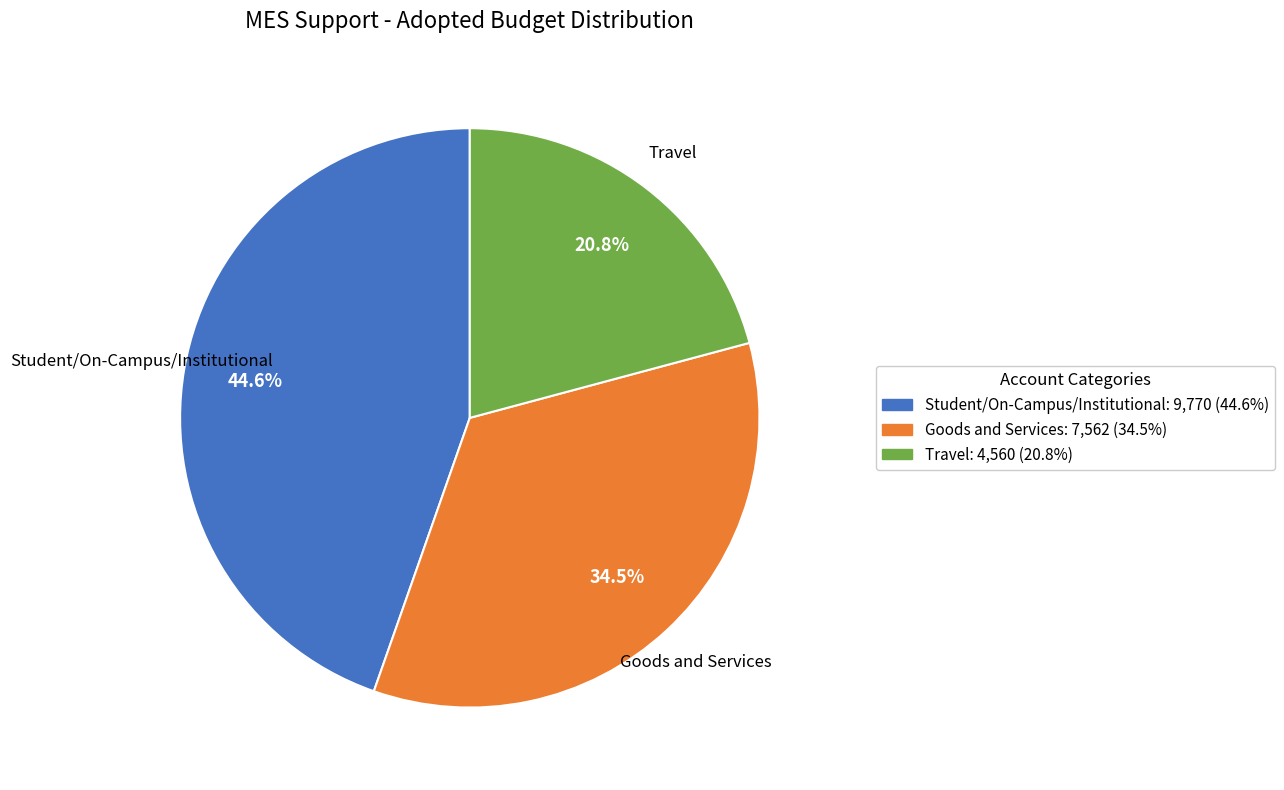

Is there any slice that represents more than half of the pie?

No